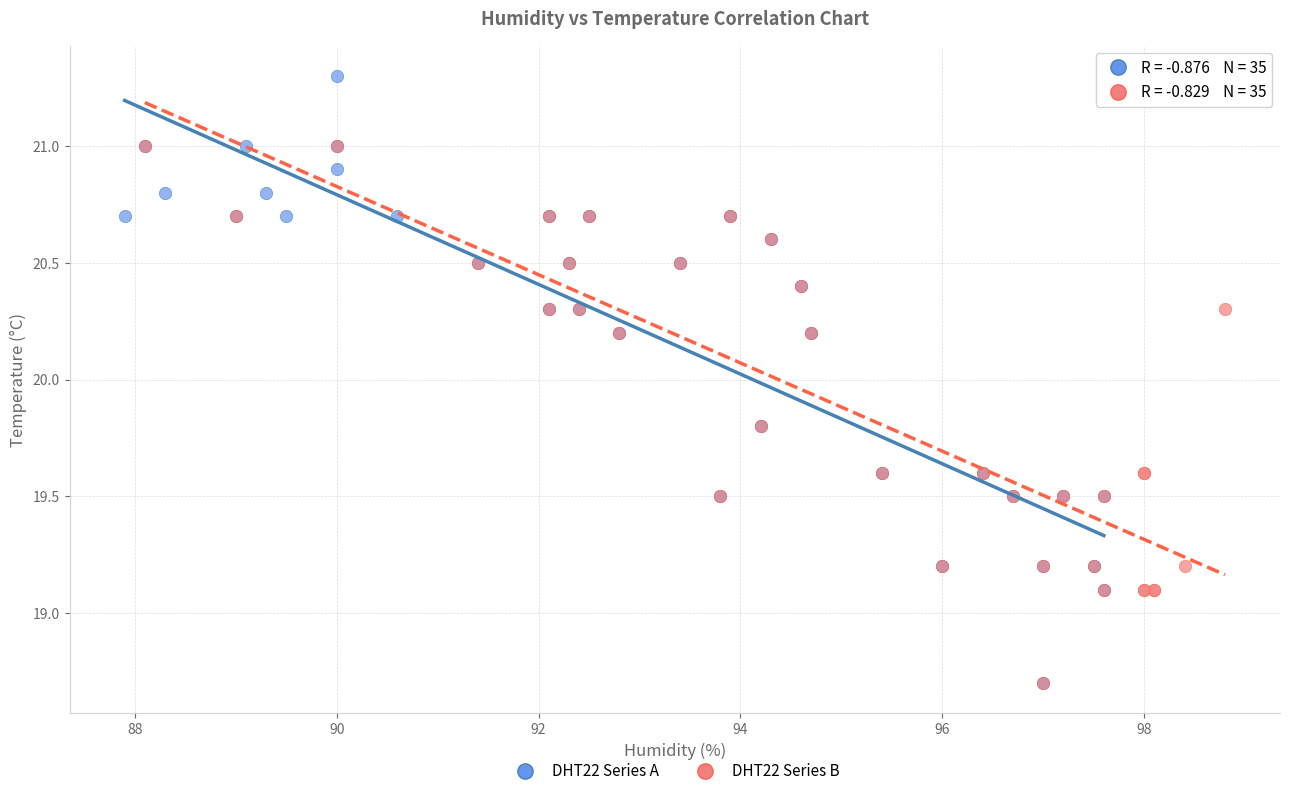

Which series contains the highest Y value?

DHT22 Series A